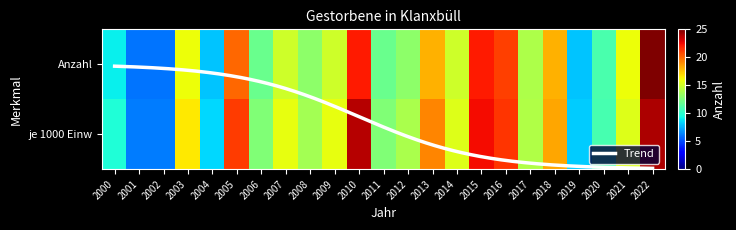

How many values in the Anzahl series exceed 15?

9